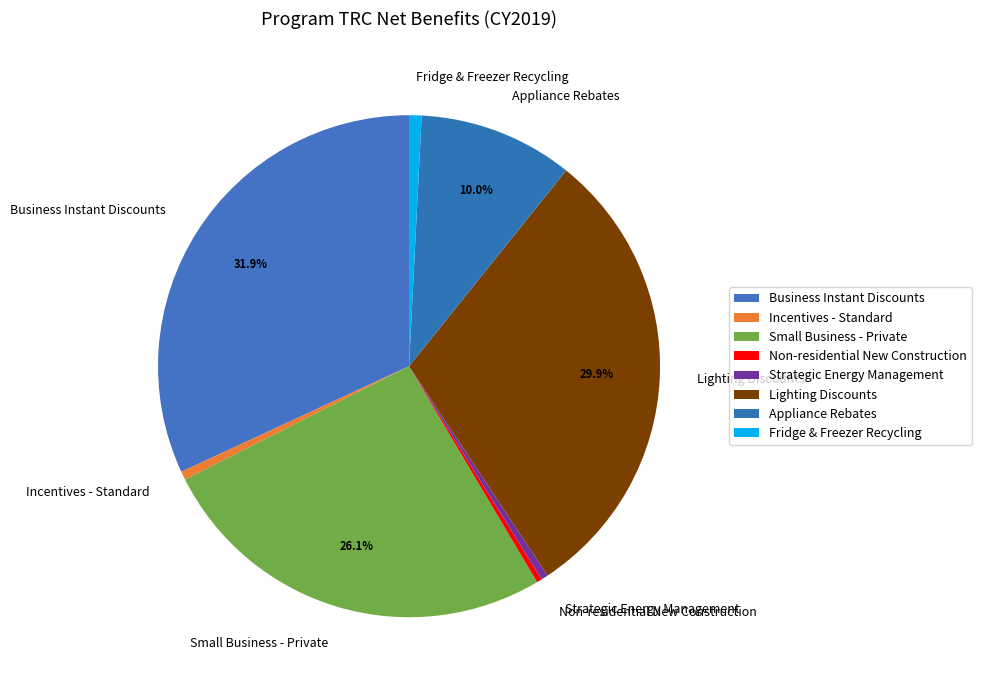

Which category has the biggest portion of the pie?

Business Instant Discounts